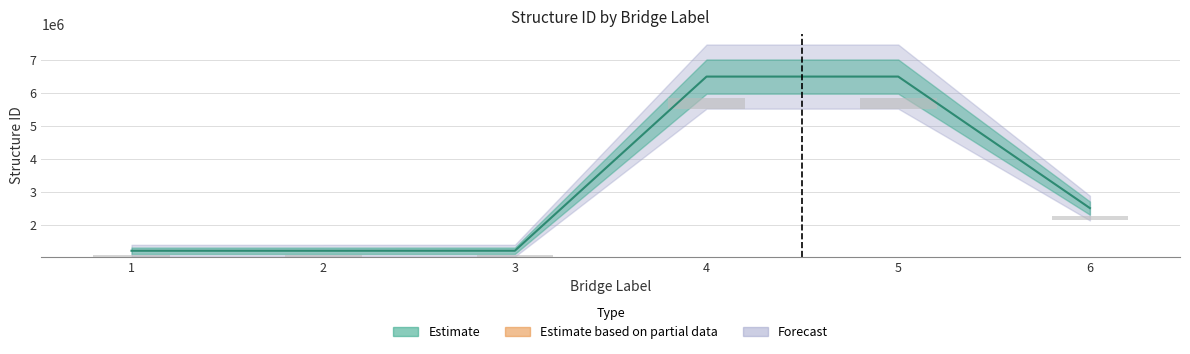

Are the bars grouped side by side (vs. stacked)?

No